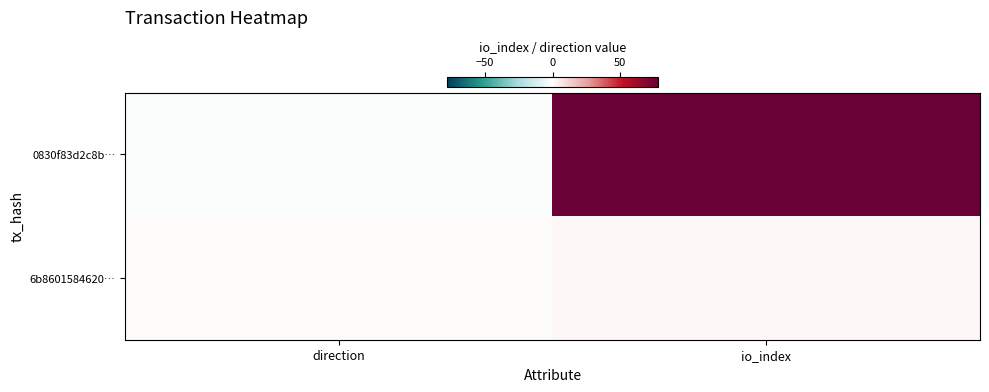

Reading right to left, extract all data points from this chart.

0830f83d2c8b…: io_index=78	direction=-1
6b8601584620…: io_index=2	direction=1